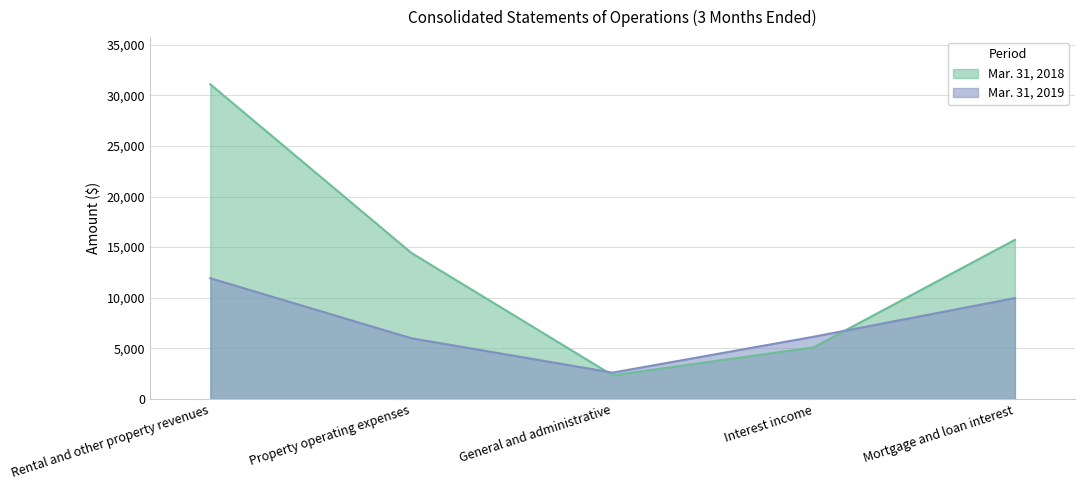

What is the smallest value displayed?

2341